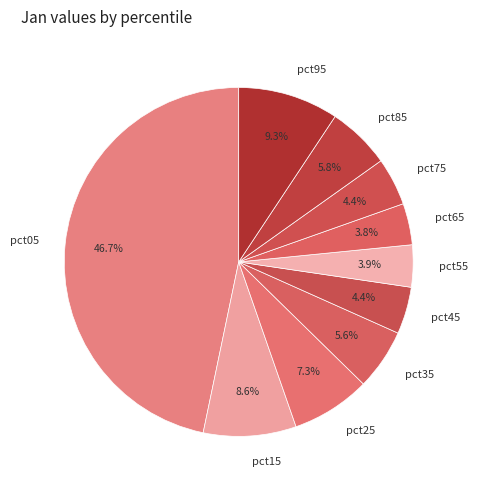

To the nearest percent, what percentage of the pie is pct35?

6%